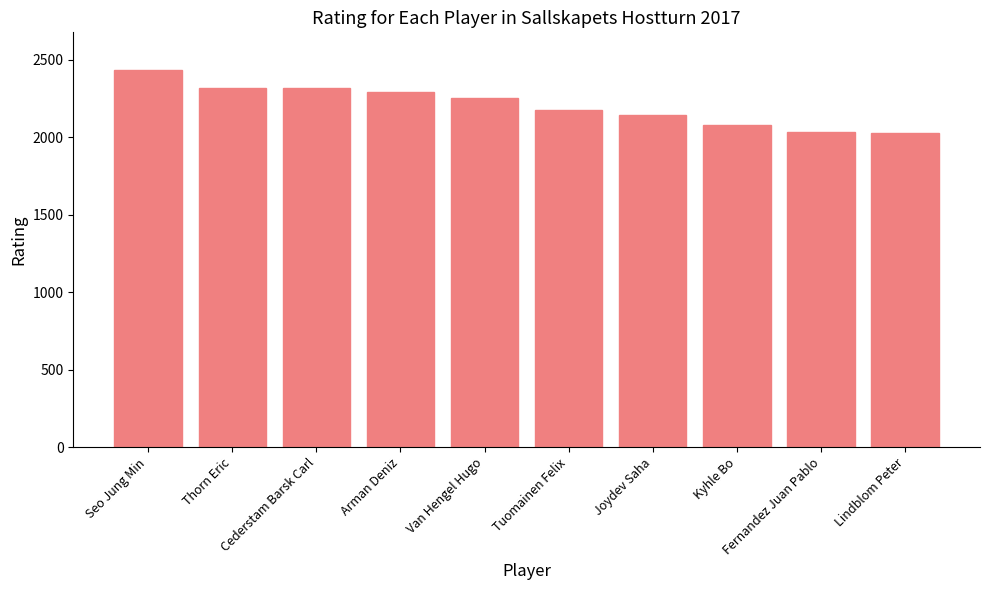

Approximately how many times larger is the value at Tuomainen Felix compared to Thorn Eric?

0.9